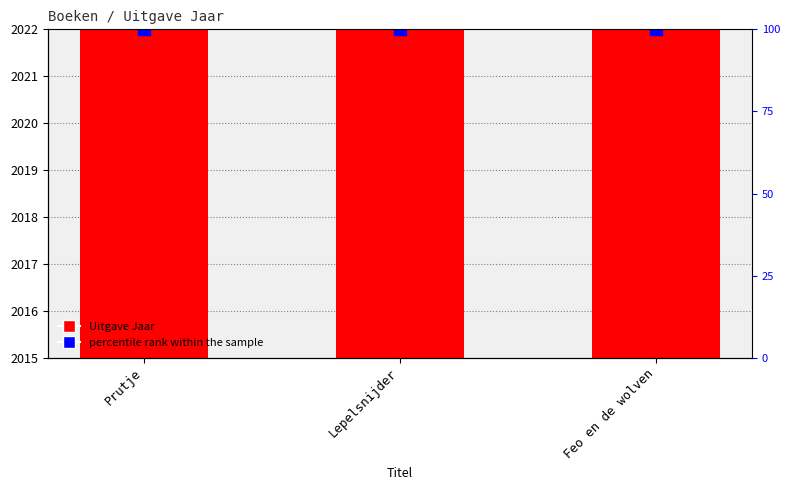

Which series has the largest range (max minus min)?

Uitgave Jaar